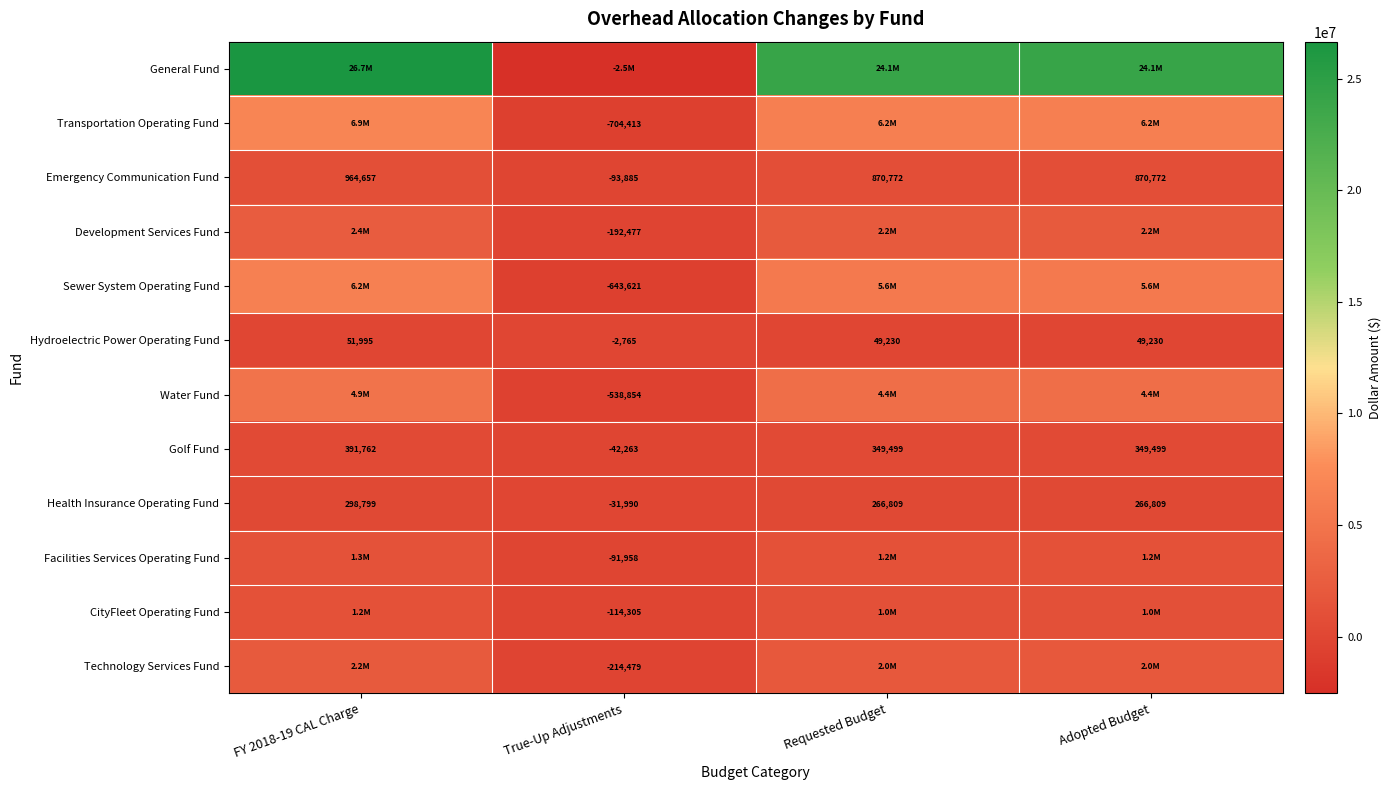

At which label is Sewer System Operating Fund closest to 2800311?

Requested Budget